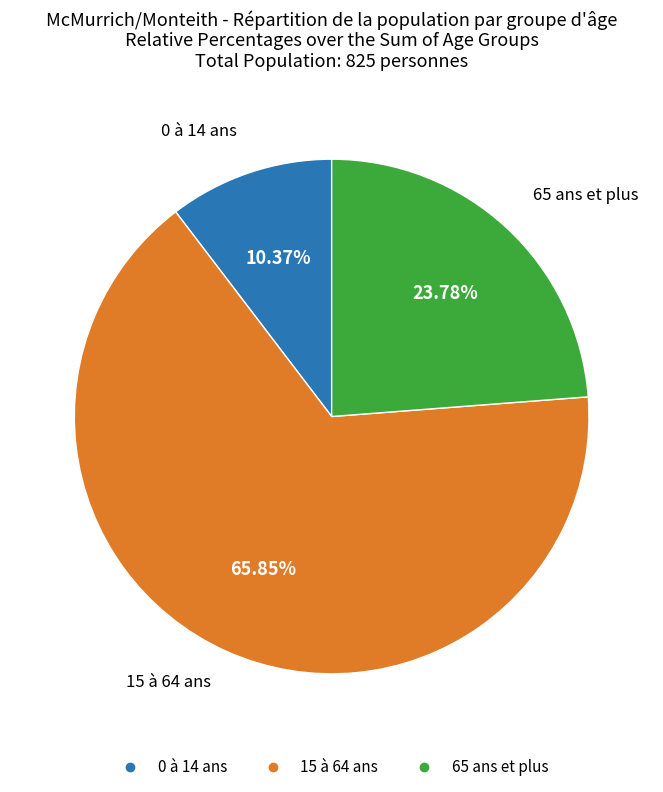

What is the largest slice in the pie chart?

15 à 64 ans